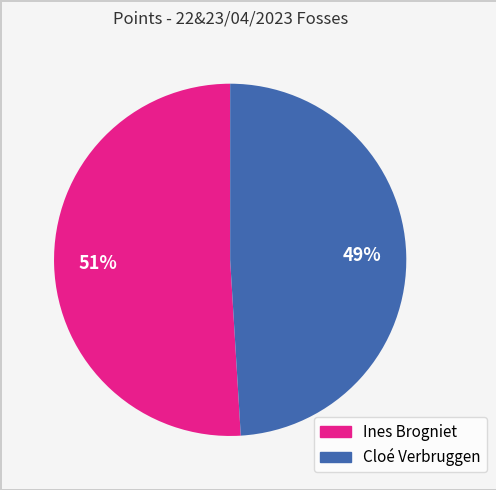

True or false: Ines Brogniet accounts for 43% of the total.

False